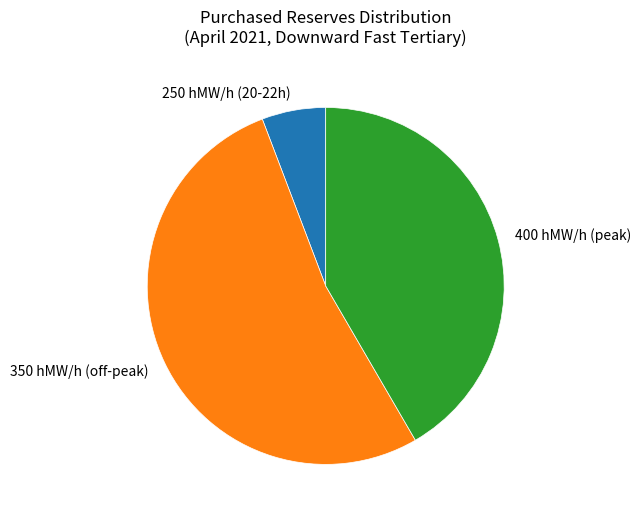

Approximately how many times larger is the value at 400 hMW/h (peak) compared to 350 hMW/h (off-peak)?

0.8